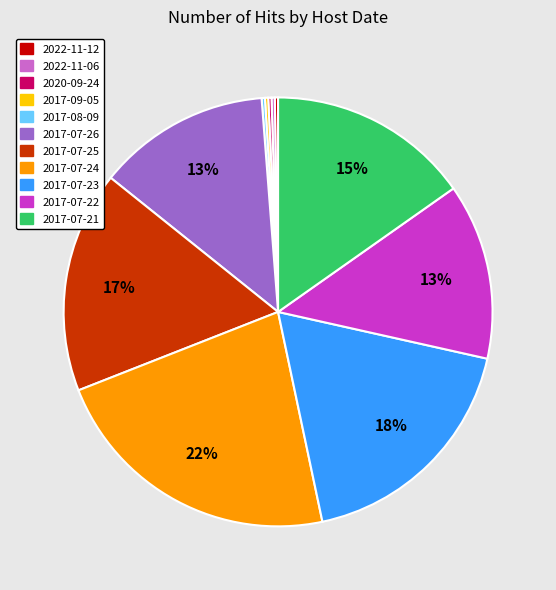

Is it true that 2017-07-22 is 30% of the pie?

False